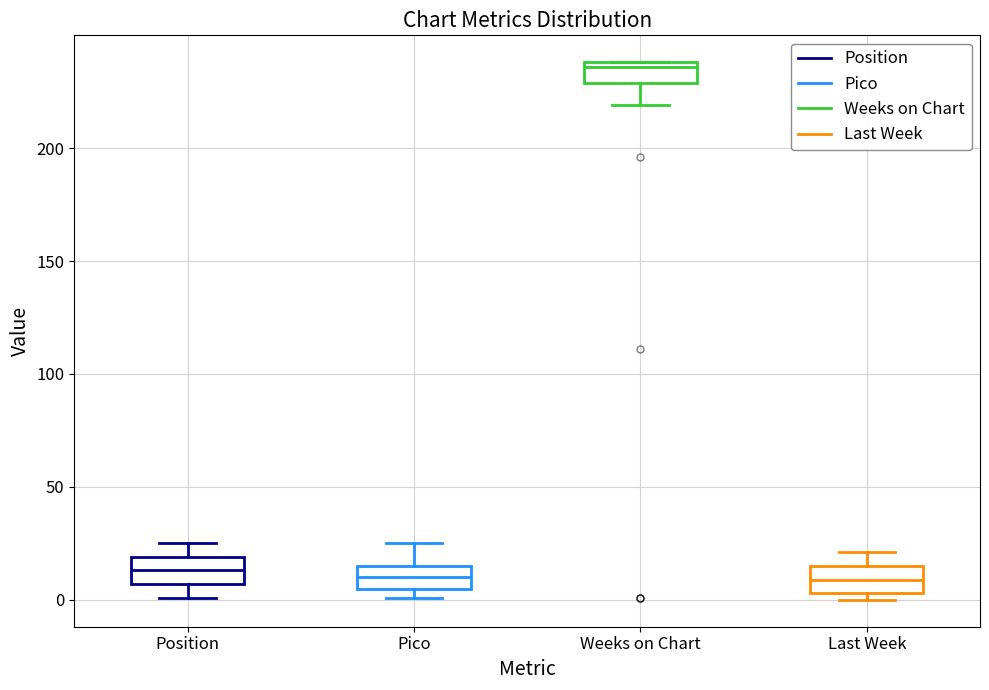

Where is the upper edge of the box for Pico on the y-axis? The values are not printed on the chart, so give them approximately, as read against the axis.

15